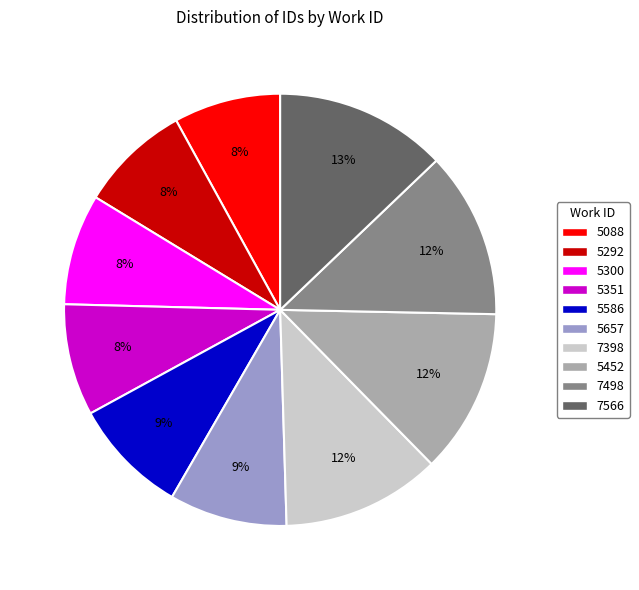

True or false: 5657 accounts for 9% of the total.

True